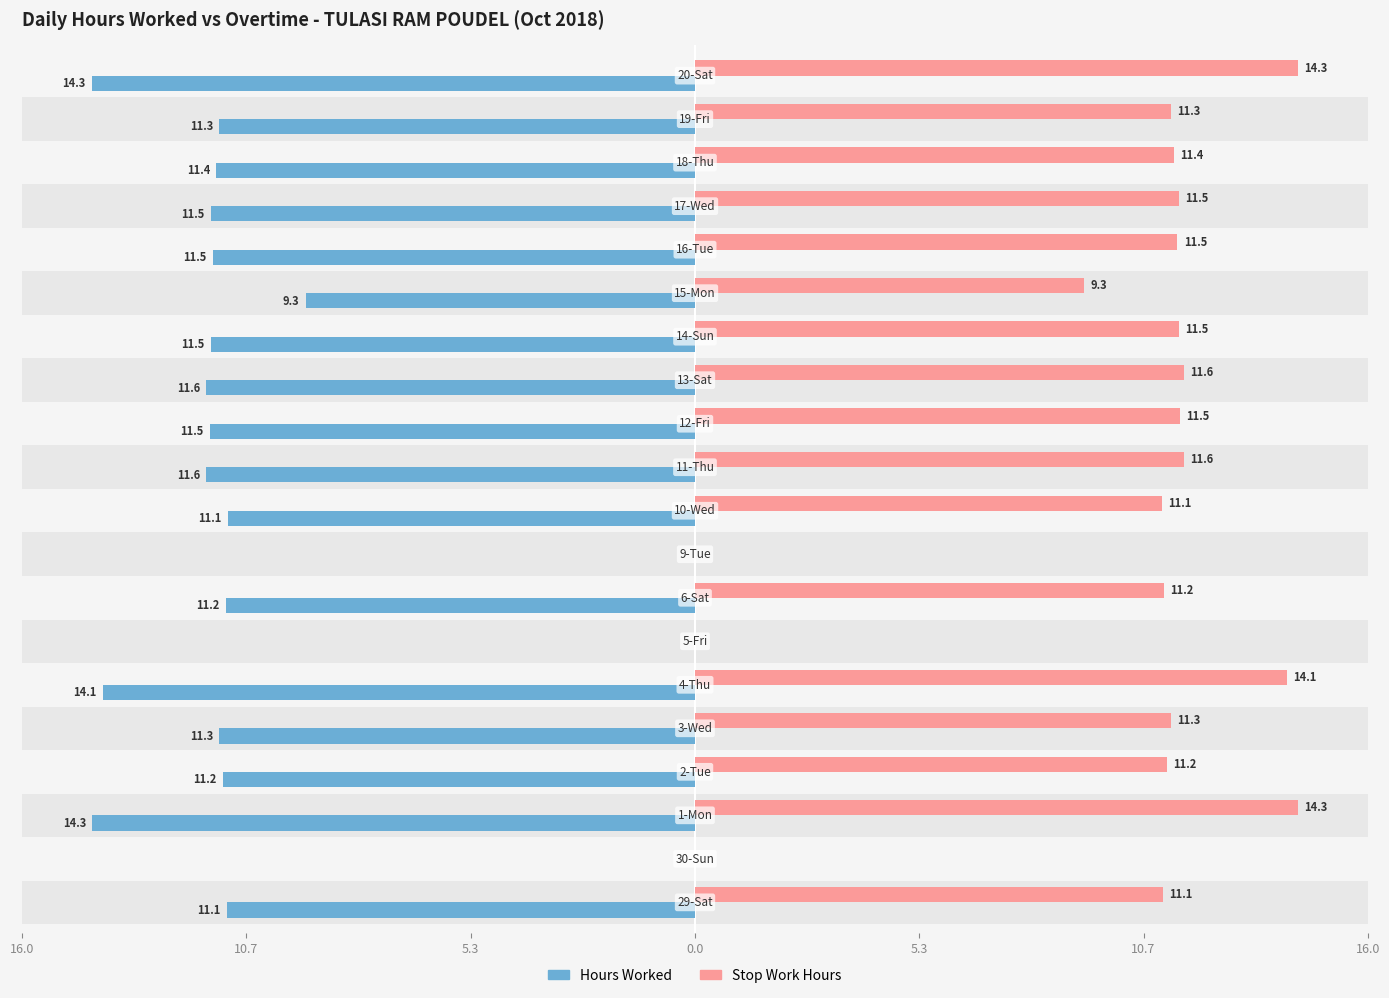

How many data points in Stop Work Hours are less than 11?

4